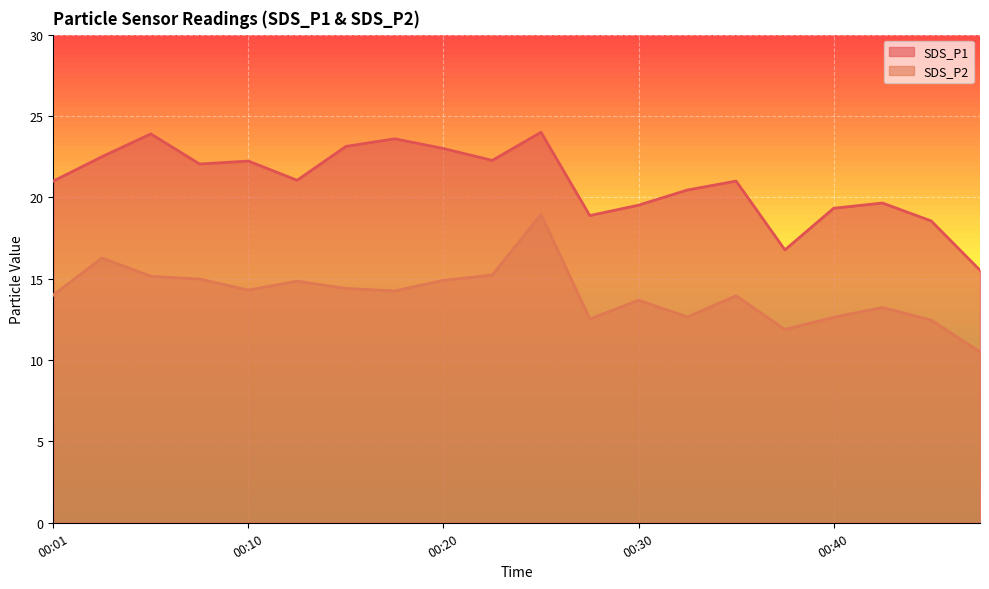

True or false: SDS_P2 and SDS_P1 intersect in this chart.

False